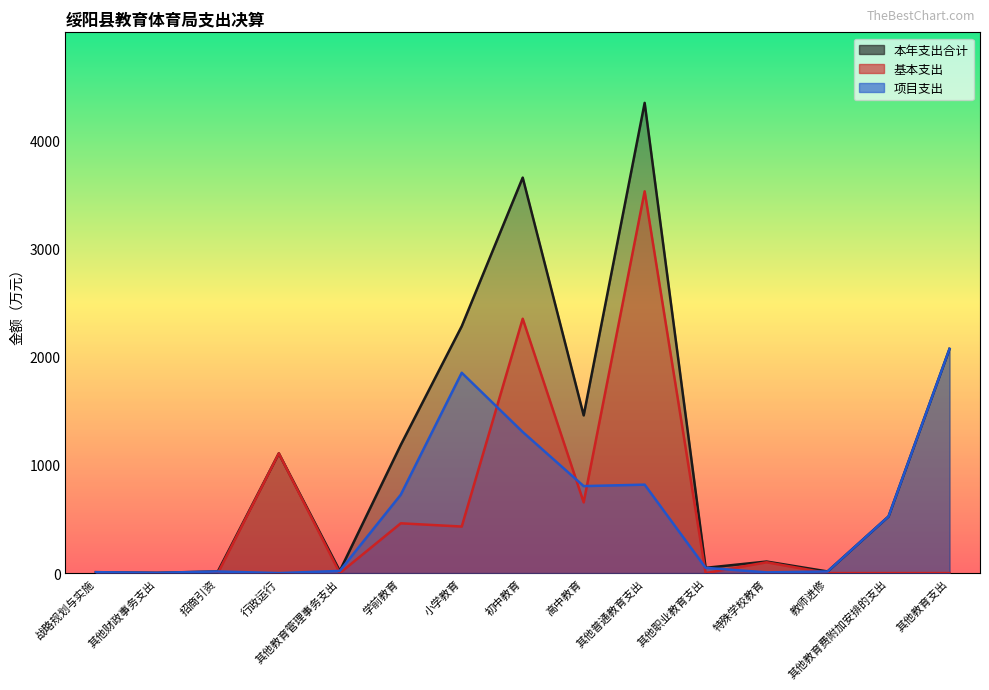

Between 招商引资 and 行政运行, which series saw the biggest shift?

基本支出